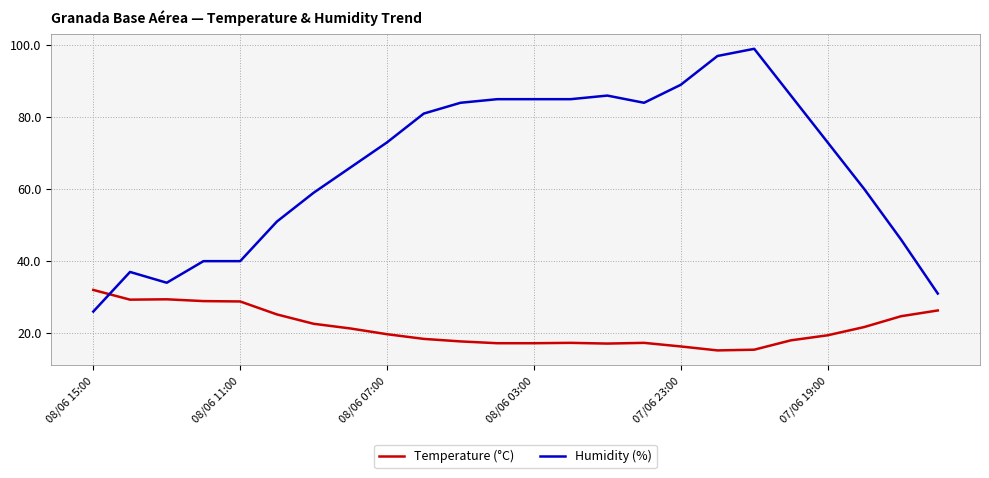

Which series has the largest total across all categories?

Humidity (%)